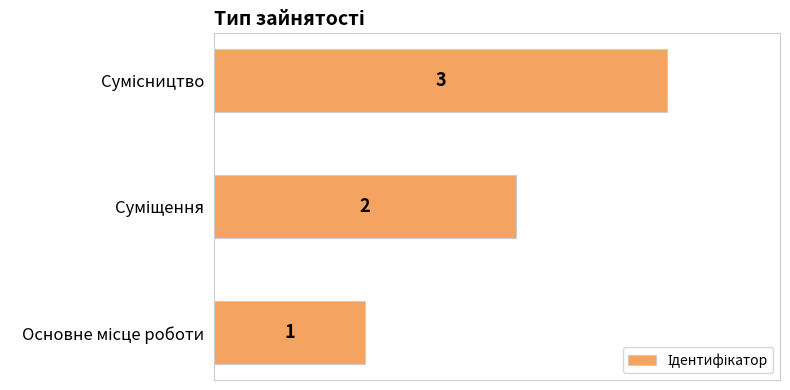

What is the sum of all values?

6